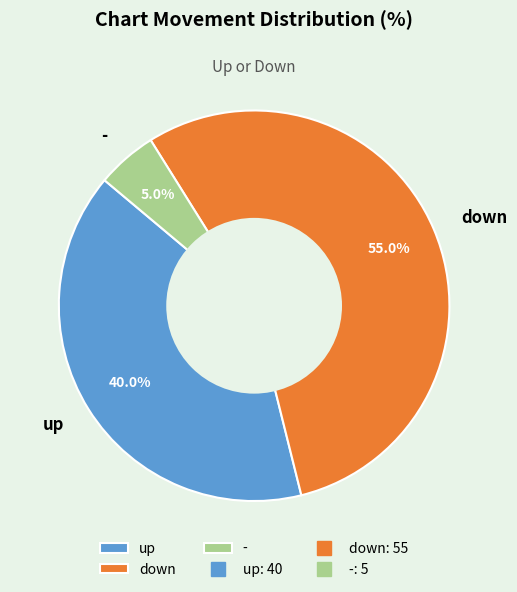

Between up and -, which is larger?

up